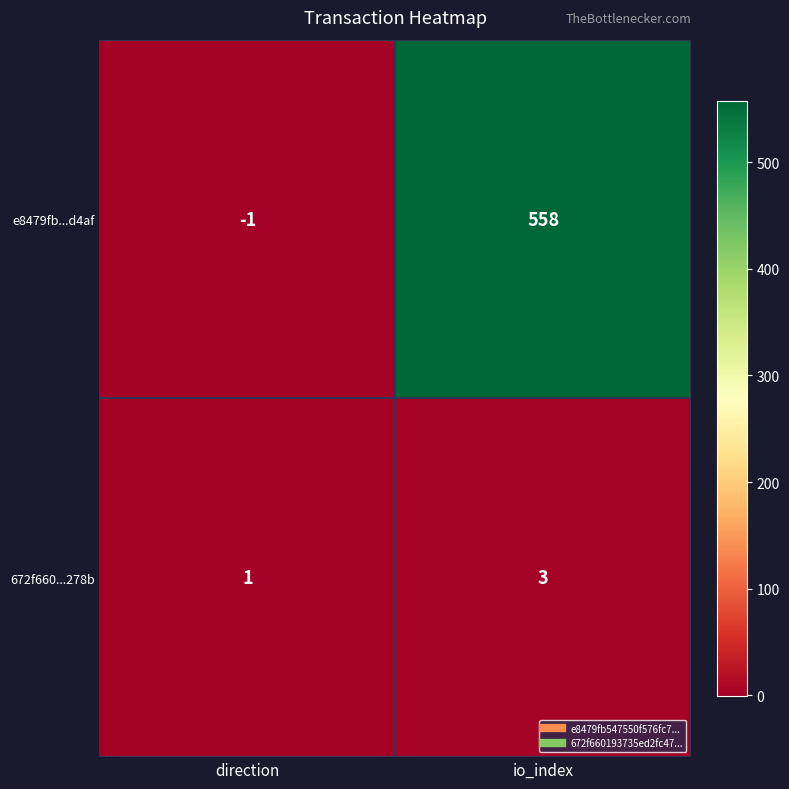

At which category is the sum across all series the highest?

io_index